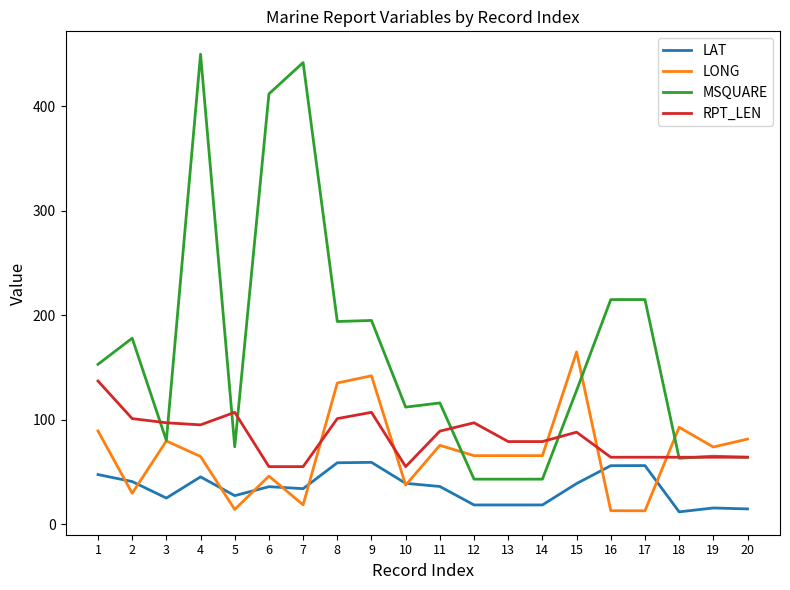

At which category is the sum across all series the highest?

4